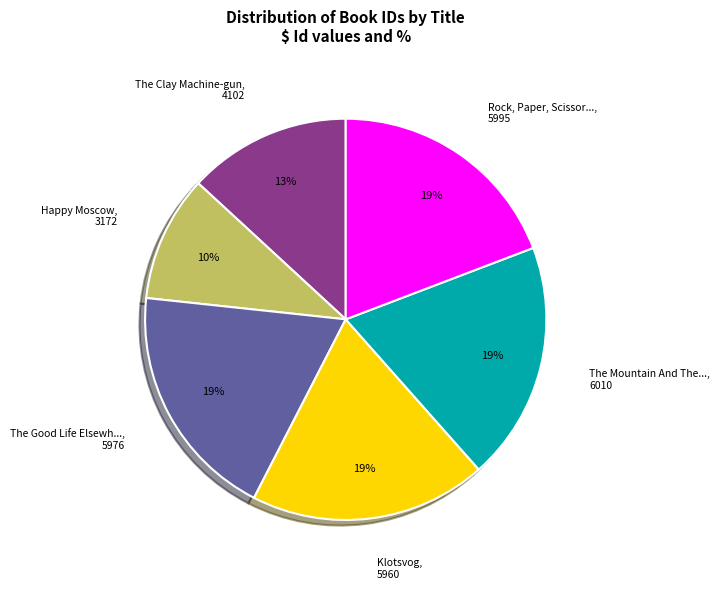

To the nearest percent, what is the difference between the largest and smallest slice percentages?

9%